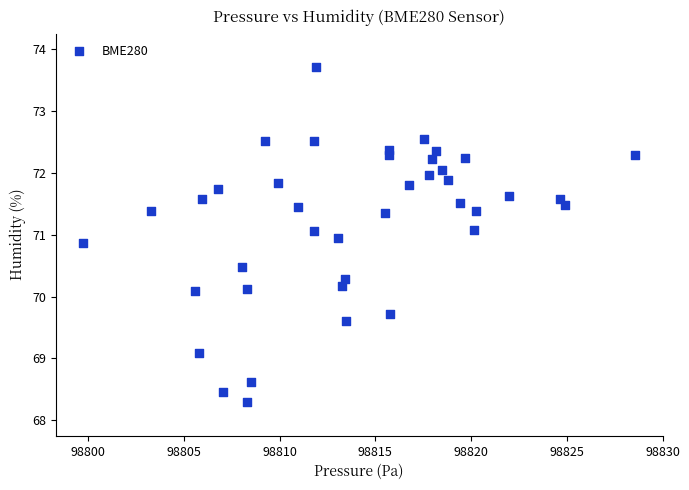

What is the range of Y values (max minus min)?

5.4